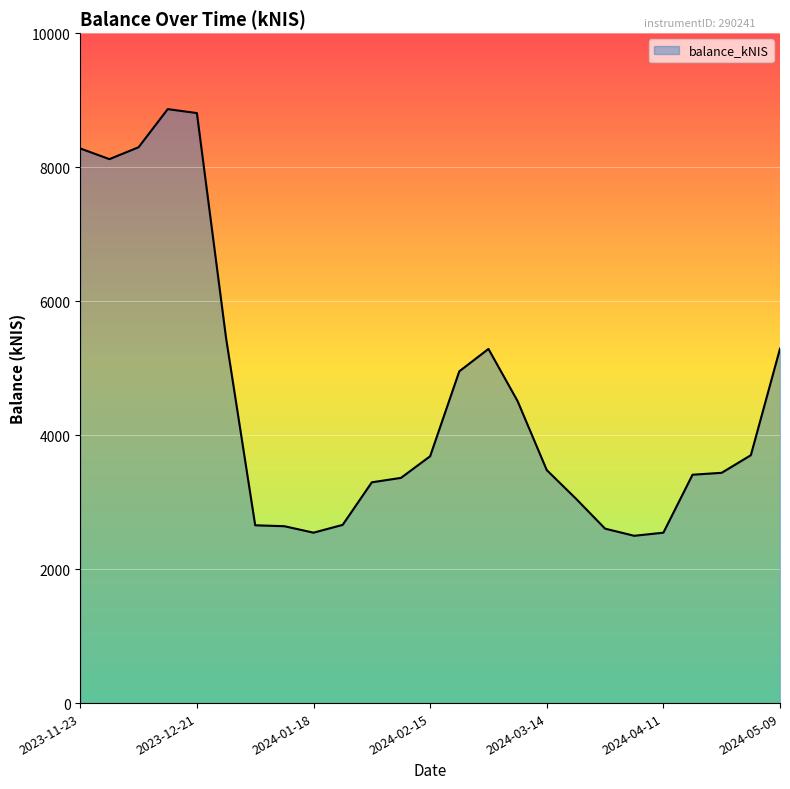

What is the greatest value displayed?

8866.2